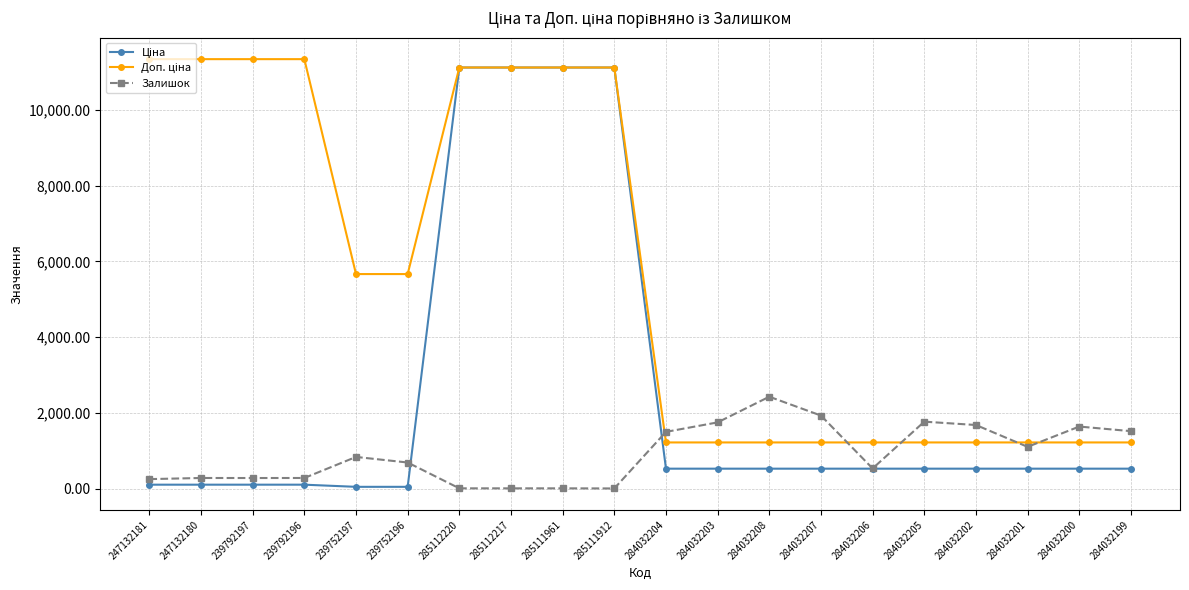

The Залишок series shows 289.0 at 239792197. True or false?

True